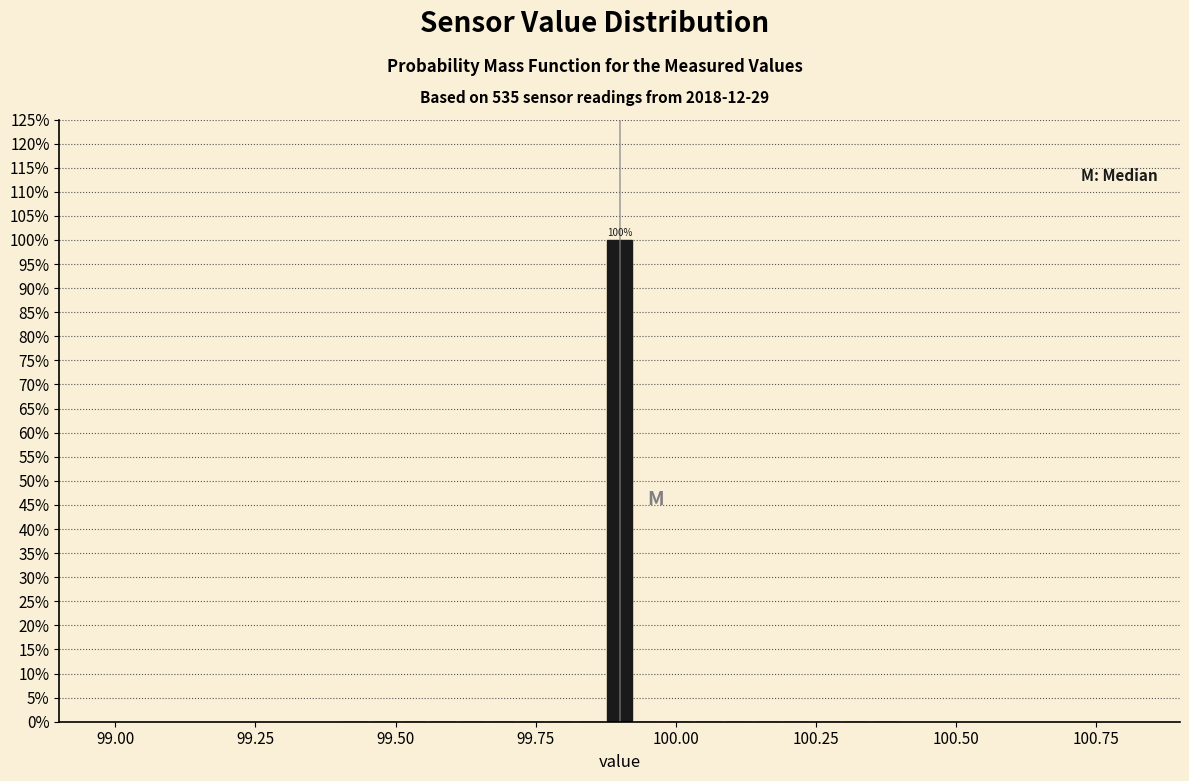

Read against the x-axis, roughly where is the centre of the tallest bar?

99.90